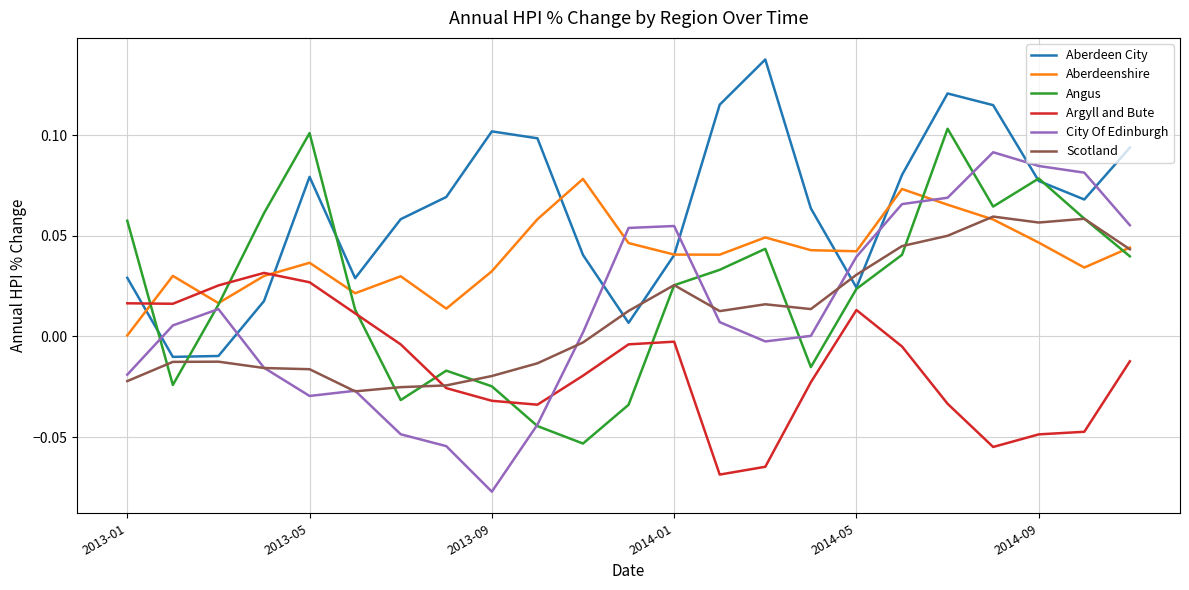

How many lines are shown in the chart?

6